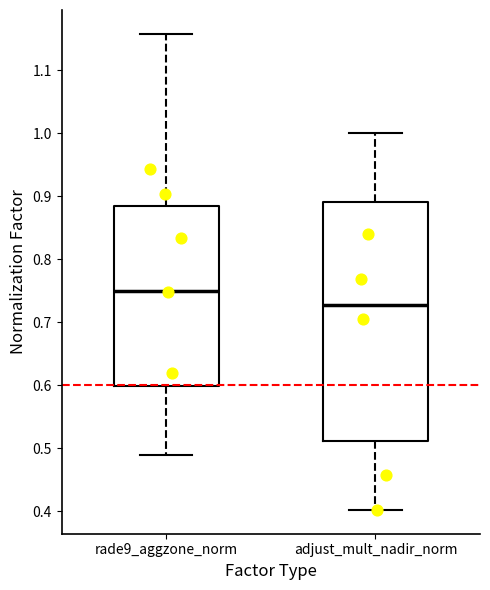

Comparing the boxes themselves (not the whiskers), which one is the tallest?

adjust_mult_nadir_norm